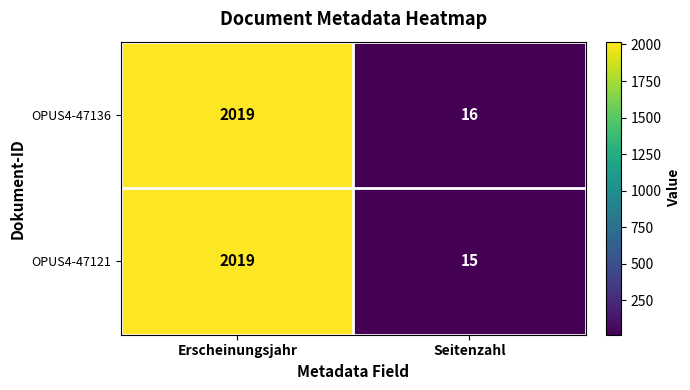

How many distinct data groups are displayed?

2